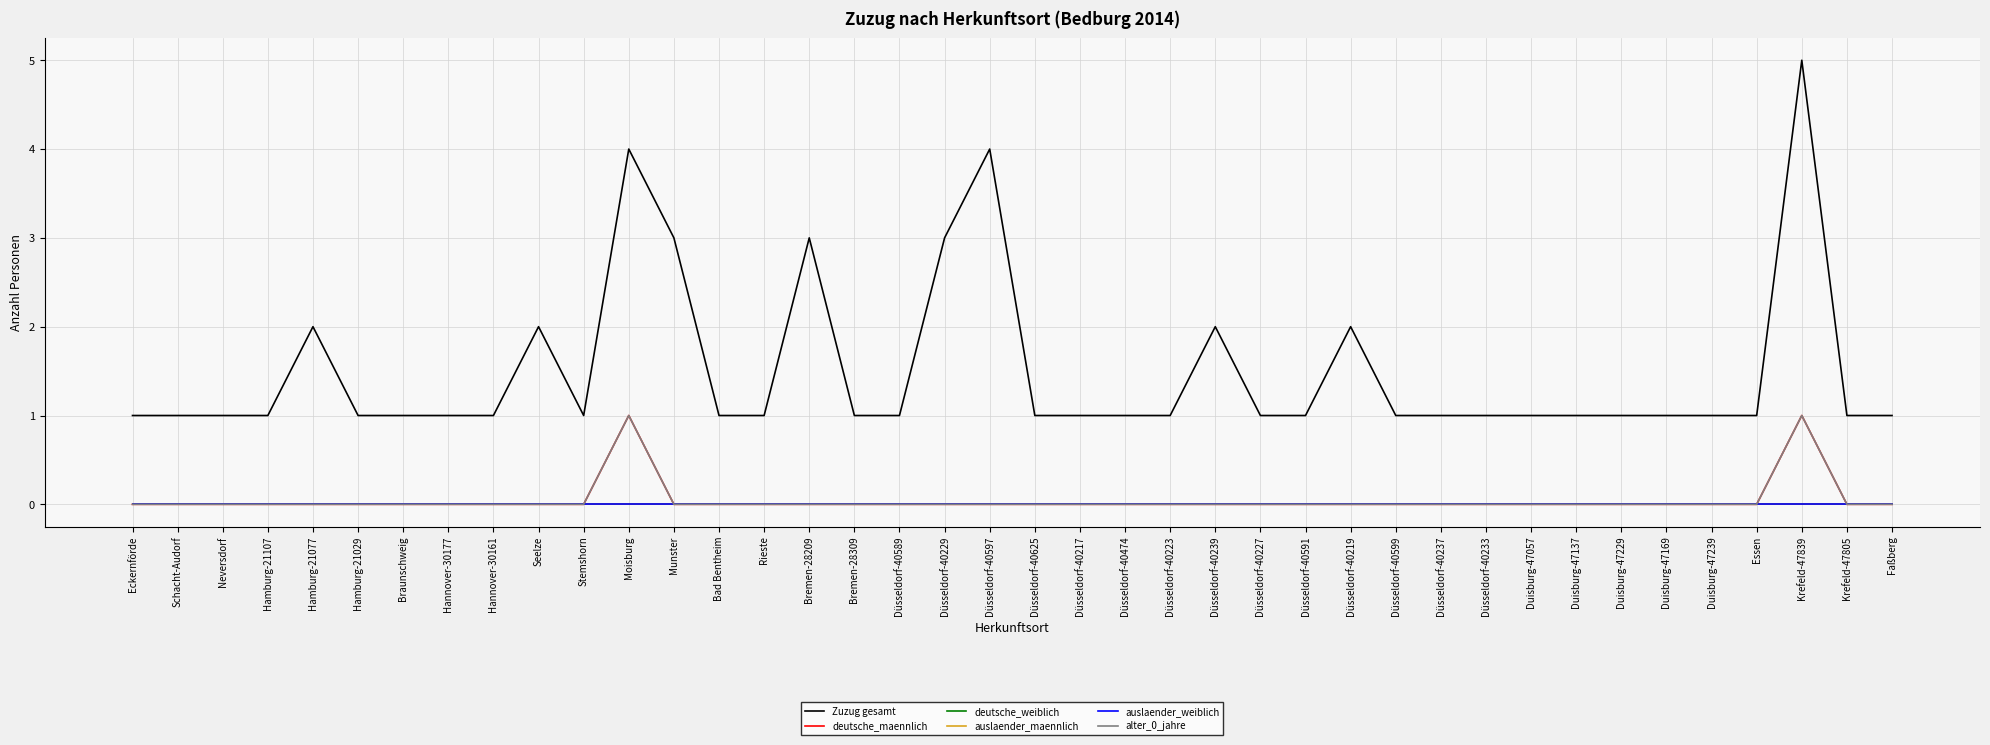

Does the chart display data point markers on the line(s)?

No